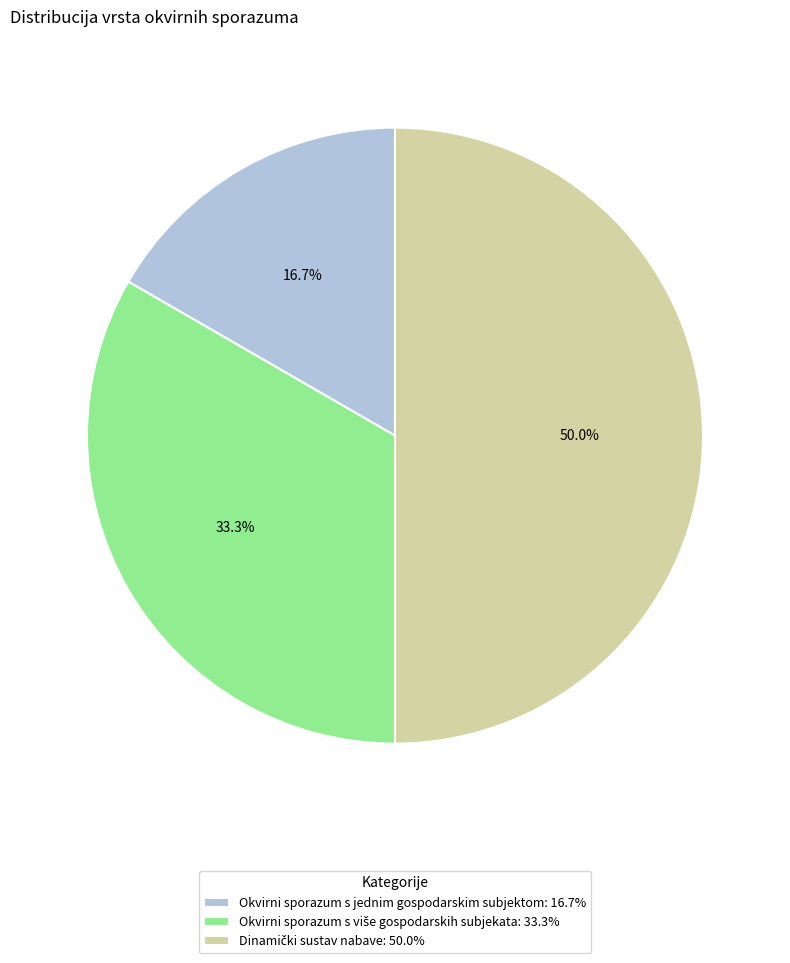

Does Okvirni sporazum s jednim gospodarskim subjektom: 16.7% account for over 50% of the chart?

No